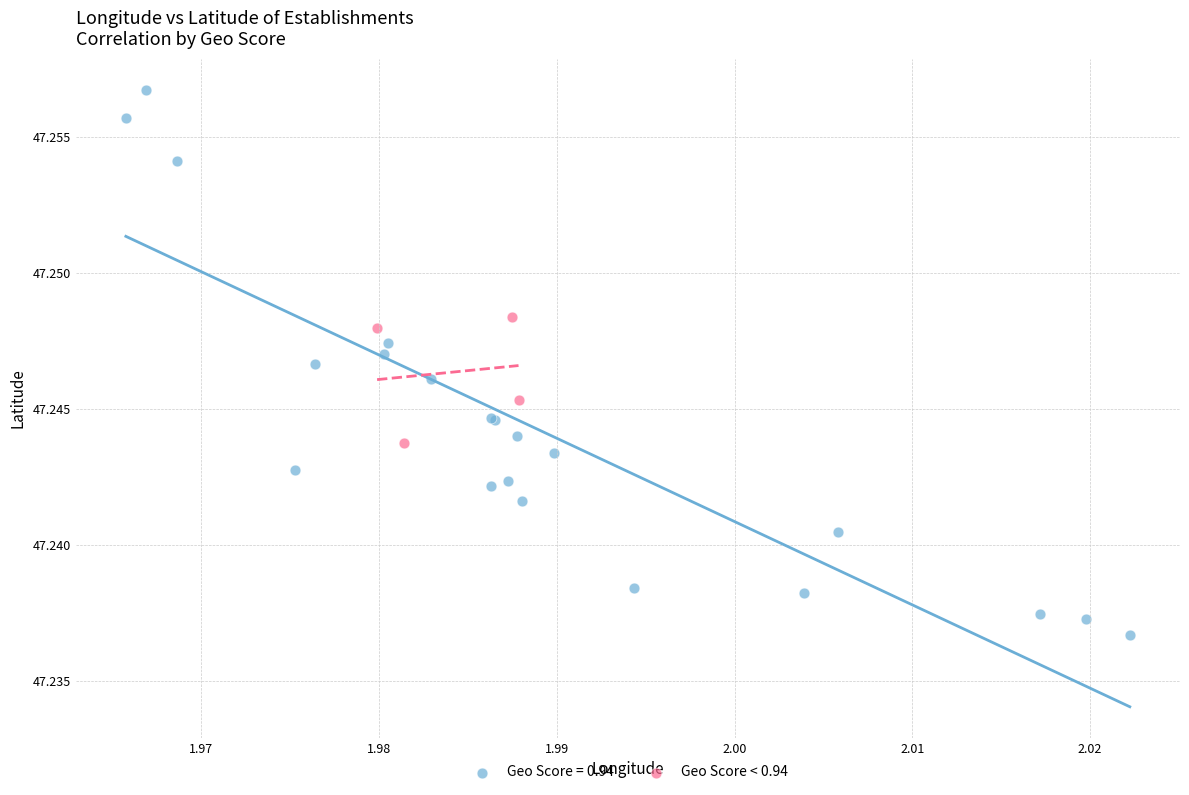

Which series contains the lowest Y value?

Geo Score = 0.94